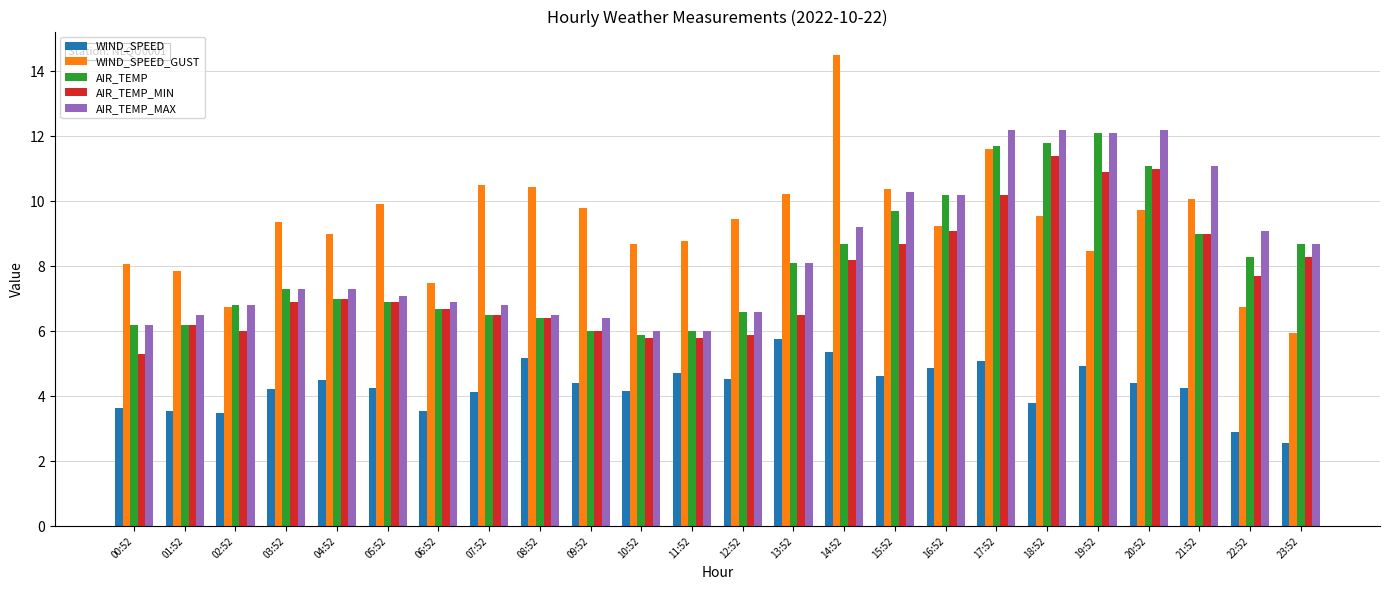

What is the label of the 23rd bar from the right?

01:52